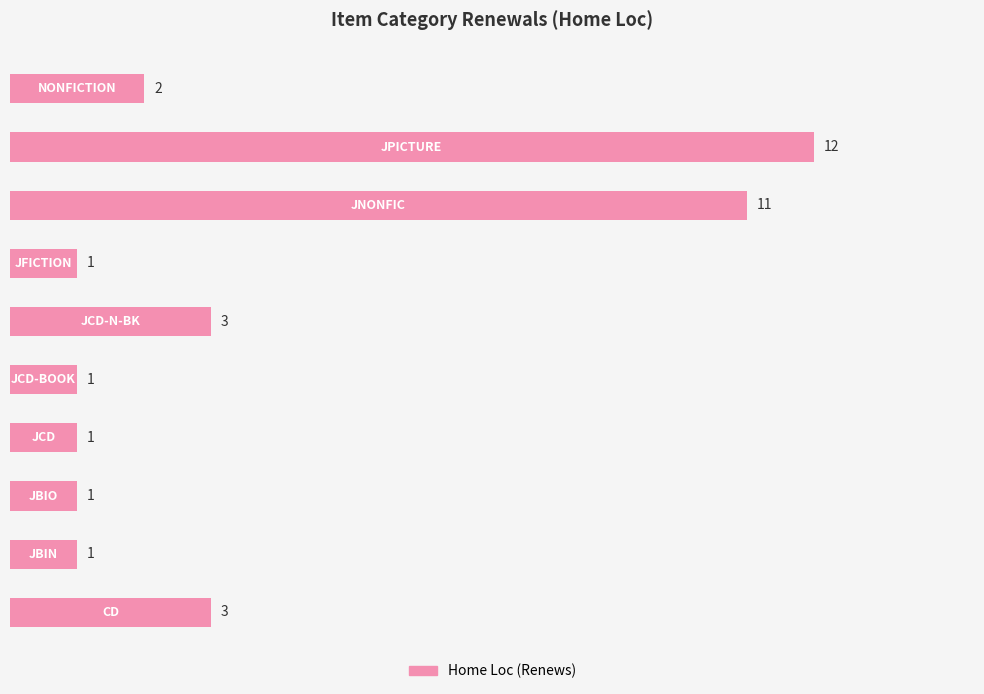

Reading top to bottom, transcribe all the data shown in this chart.

2	12	11	1	3	1	1	1	1	3